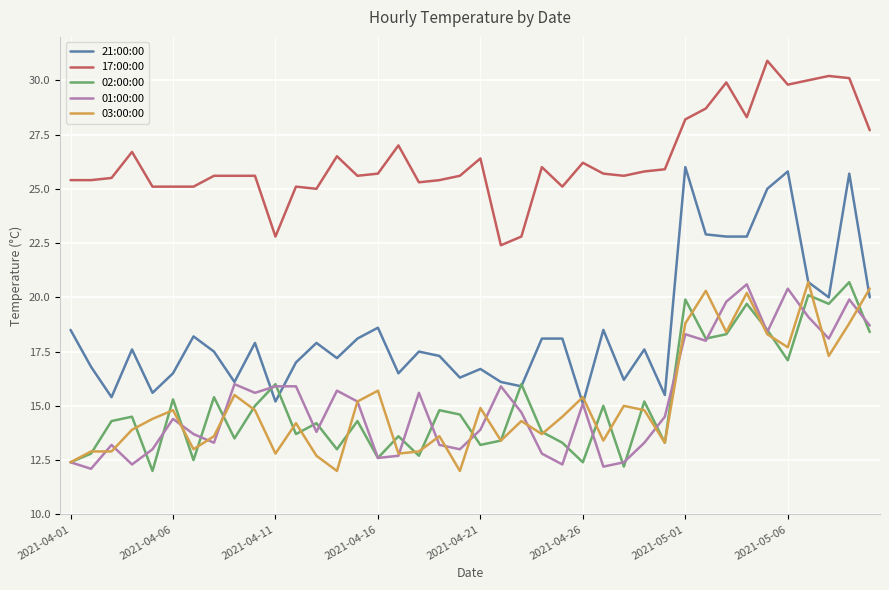

Which series has the largest total across all categories?

17:00:00